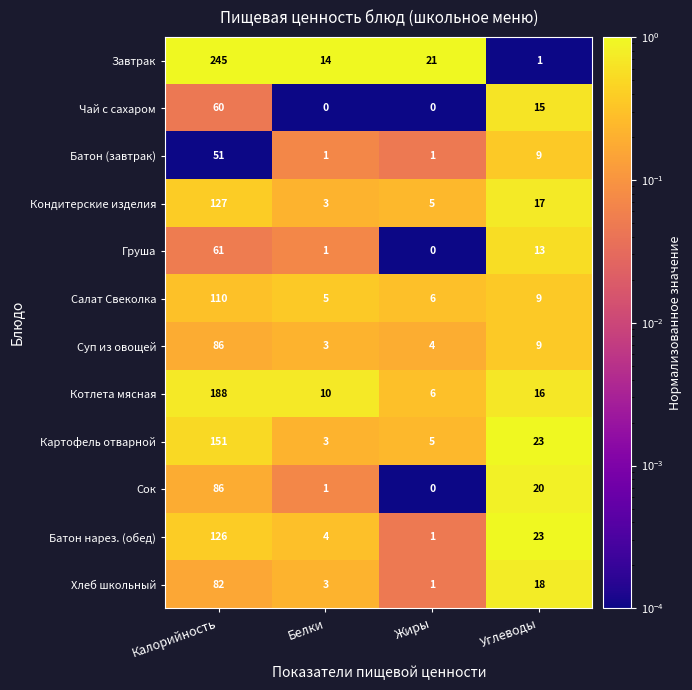

Which series has the widest spread of values?

Завтрак